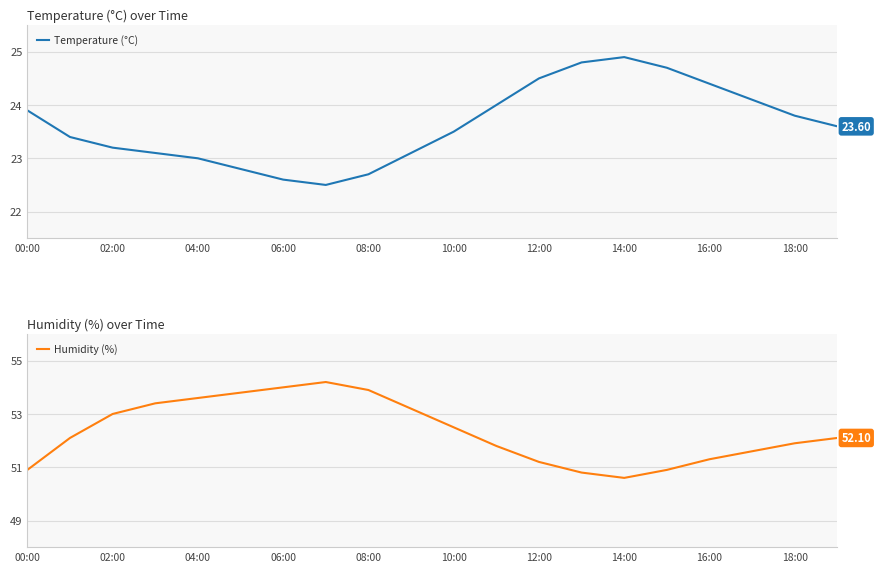

What is the value of the Humidity (%) point at the 14th from the left?

50.8